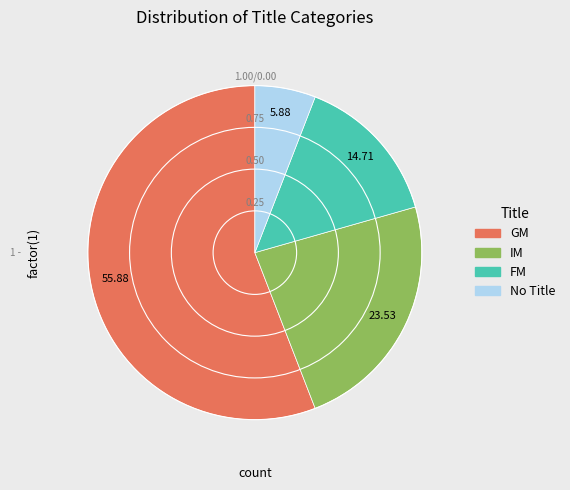

Is there a majority slice in this chart?

Yes